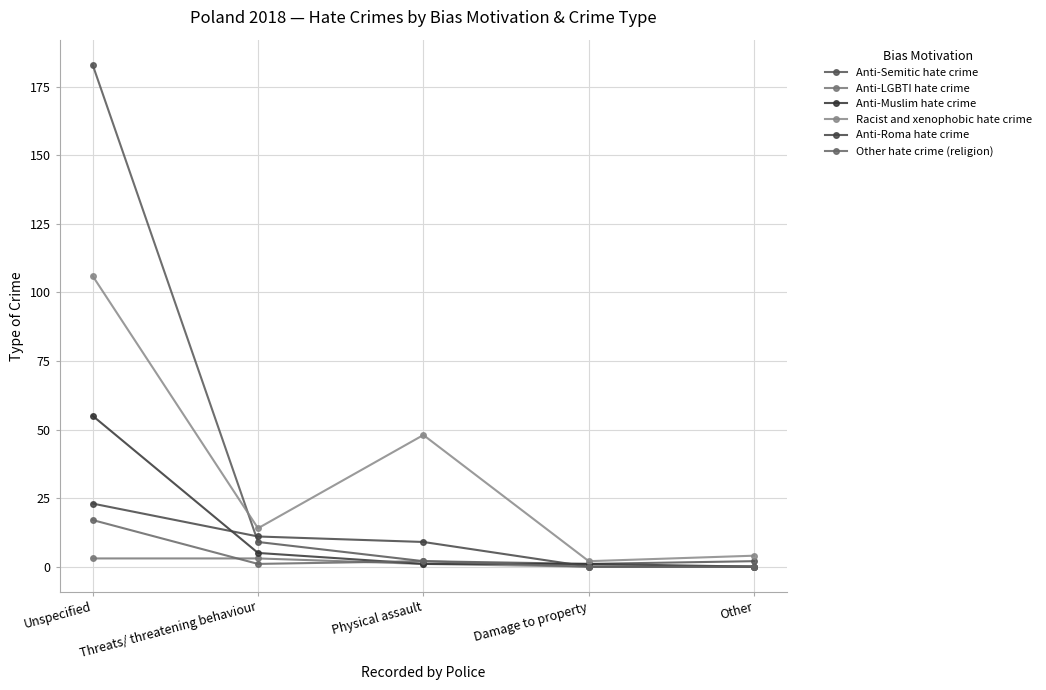

Reading left to right, list all the values displayed in this chart.

Anti-Semitic hate crime: 183	9	2	1	2
Anti-LGBTI hate crime: 3	3	1	0	0
Anti-Muslim hate crime: 55	5	1	1	0
Racist and xenophobic hate crime: 106	14	48	2	4
Anti-Roma hate crime: 23	11	9	0	0
Other hate crime (religion): 17	1	2	0	0